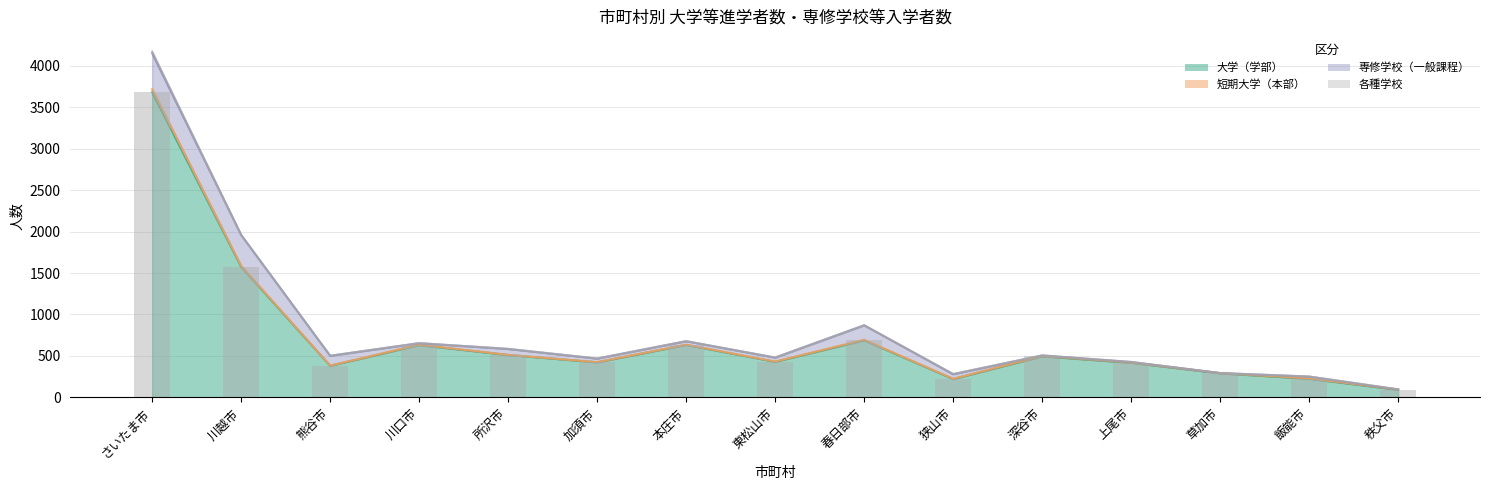

What is the sum of all 短期大学（本部） values?

95